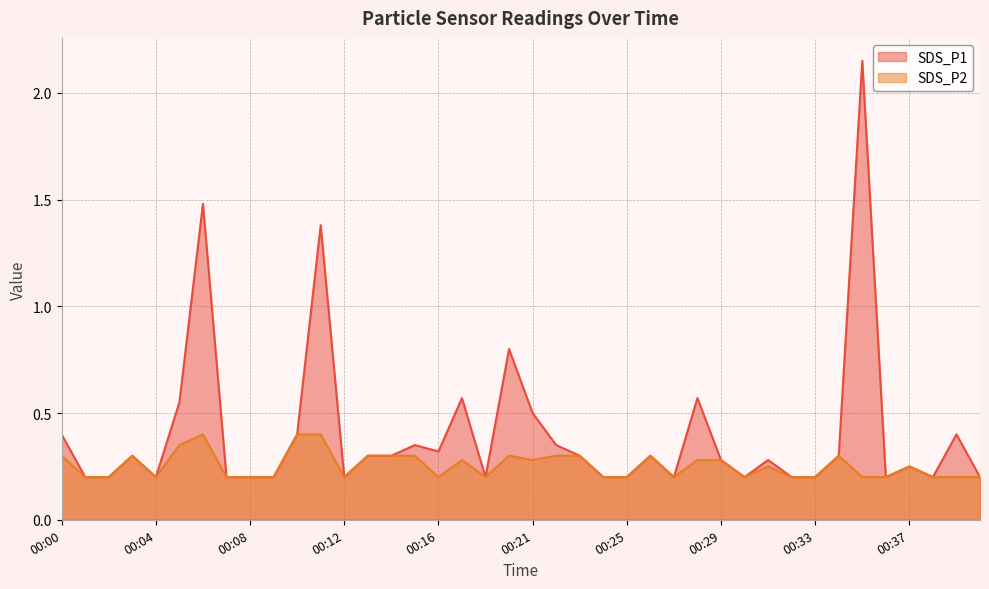

Which category has the highest value across all series?

00:35